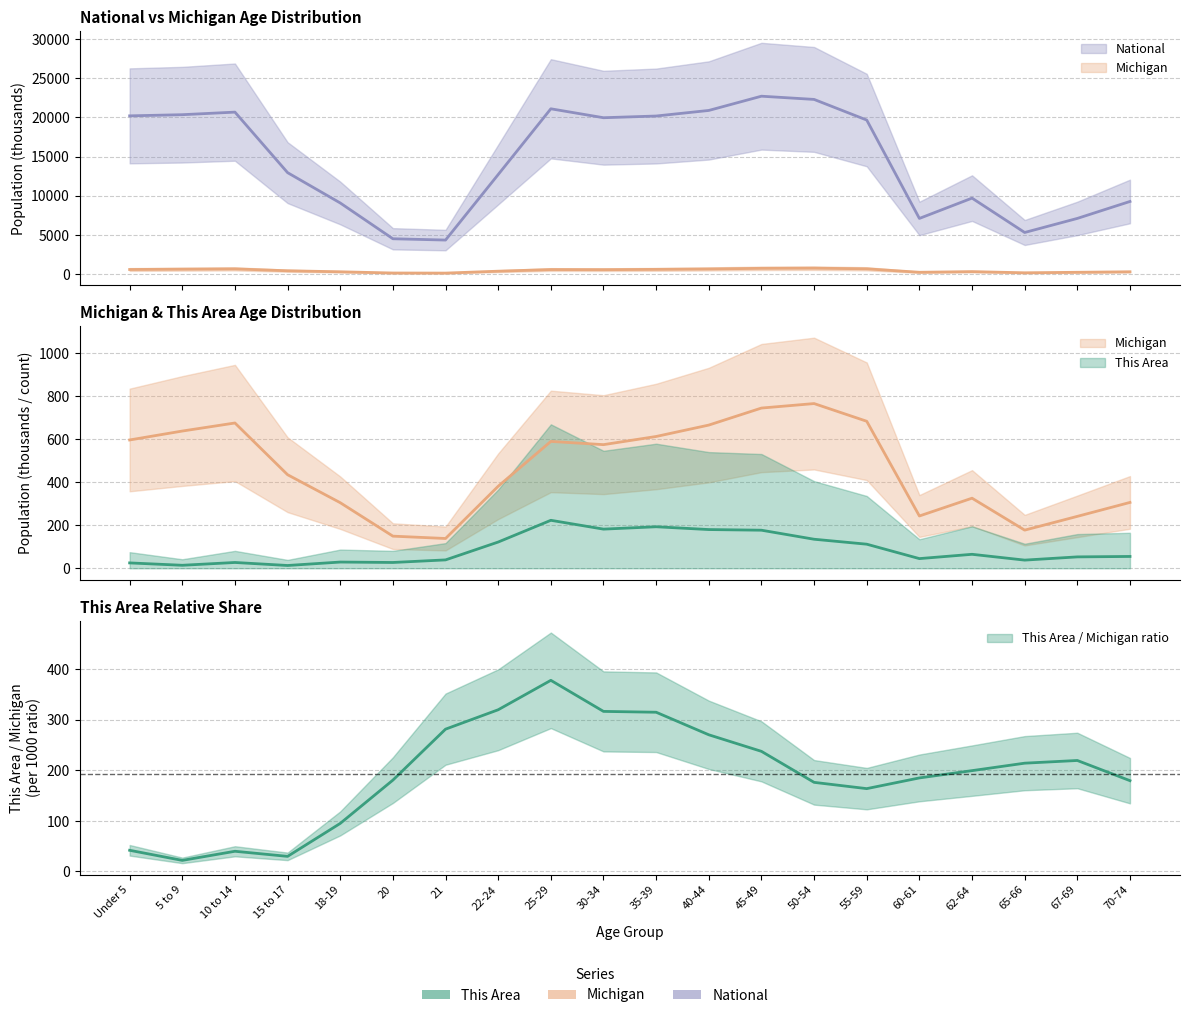

The value of This Area at 62-64 is 112.6. True or false?

False